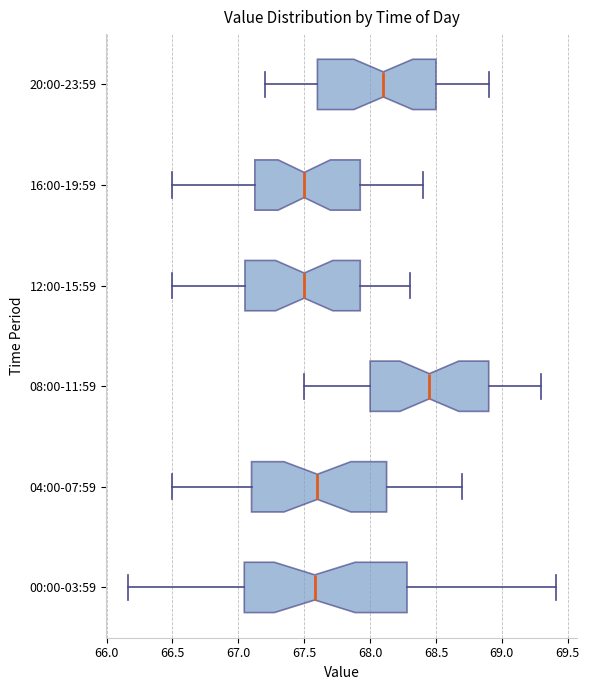

Reading bottom to top, transcribe this box plot: for each box, give where its median line is, the range the box spans, and where its two whiskers end, as read against the x-axis. The values are not printed on the chart, so give them approximately, as read against the axis.

00:00-03:59: median 67.60, box 67.05 to 68.30, whiskers 66.15 to 69.40
04:00-07:59: median 67.60, box 67.10 to 68.15, whiskers 66.50 to 68.70
08:00-11:59: median 68.45, box 68.00 to 68.90, whiskers 67.50 to 69.30
12:00-15:59: median 67.50, box 67.05 to 67.95, whiskers 66.50 to 68.30
16:00-19:59: median 67.50, box 67.15 to 67.95, whiskers 66.50 to 68.40
20:00-23:59: median 68.10, box 67.60 to 68.50, whiskers 67.20 to 68.90